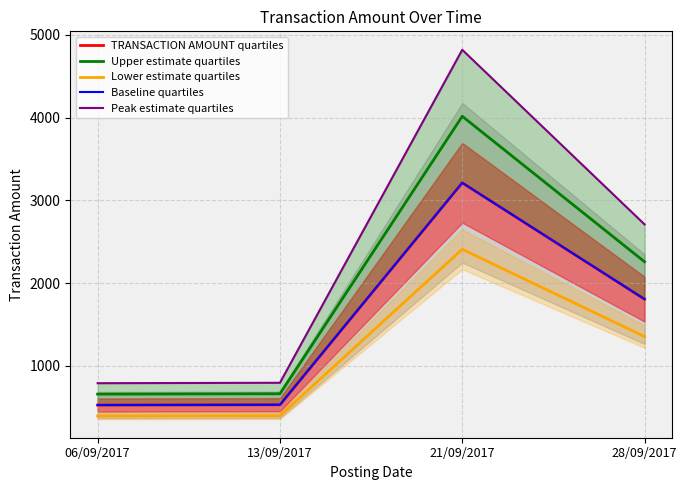

What is the label of the 4th point from the left?

28/09/2017